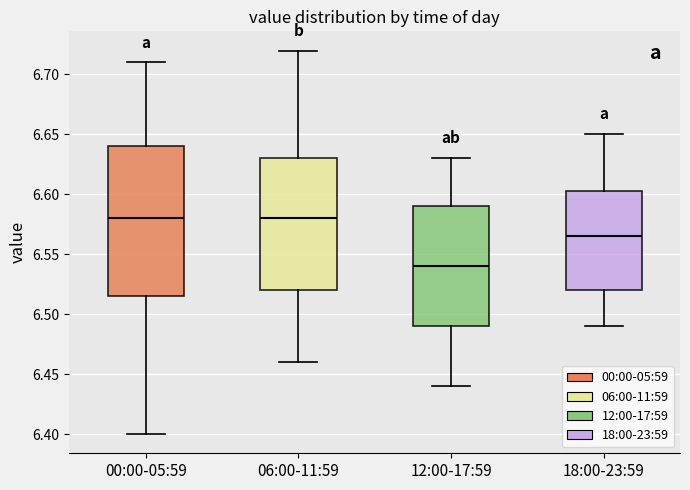

Comparing the boxes themselves (not the whiskers), which one is the tallest?

00:00-05:59